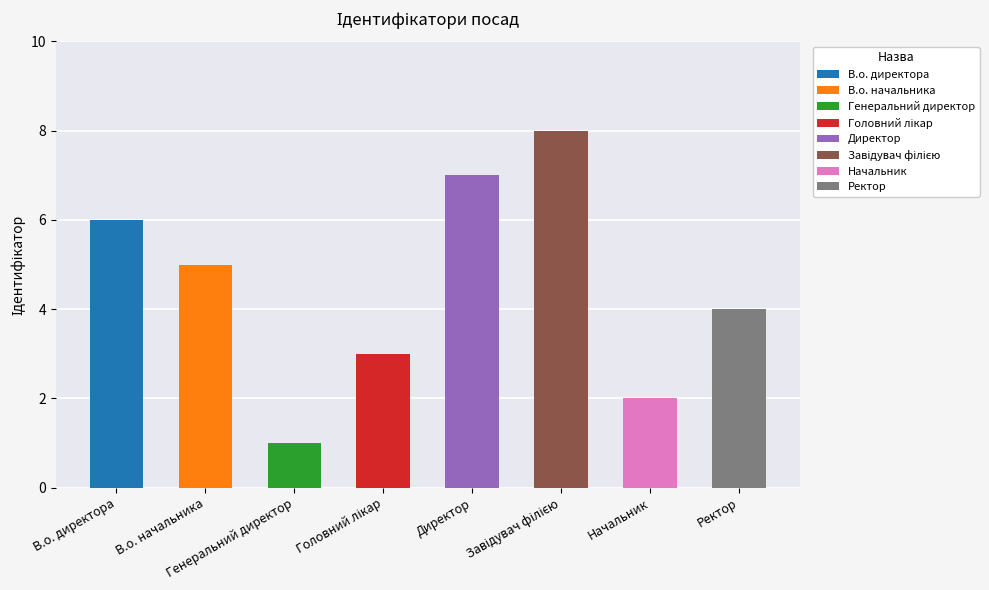

What is the smallest value displayed?

1